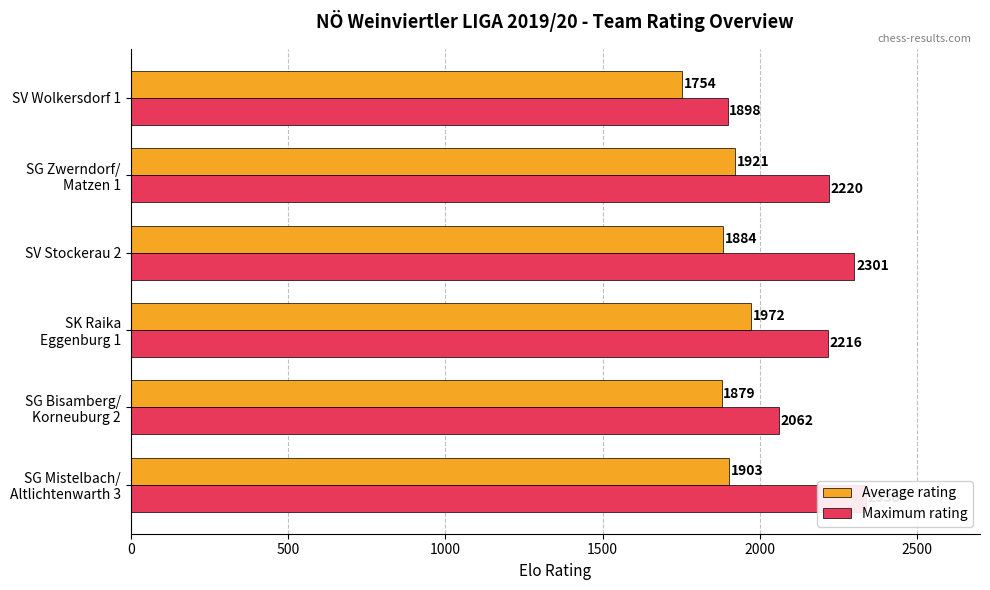

Reading right to left, what are all the values shown in this chart?

Average rating: 1754	1921	1884	1972	1879	1903
Maximum rating: 1898	2220	2301	2216	2062	2338